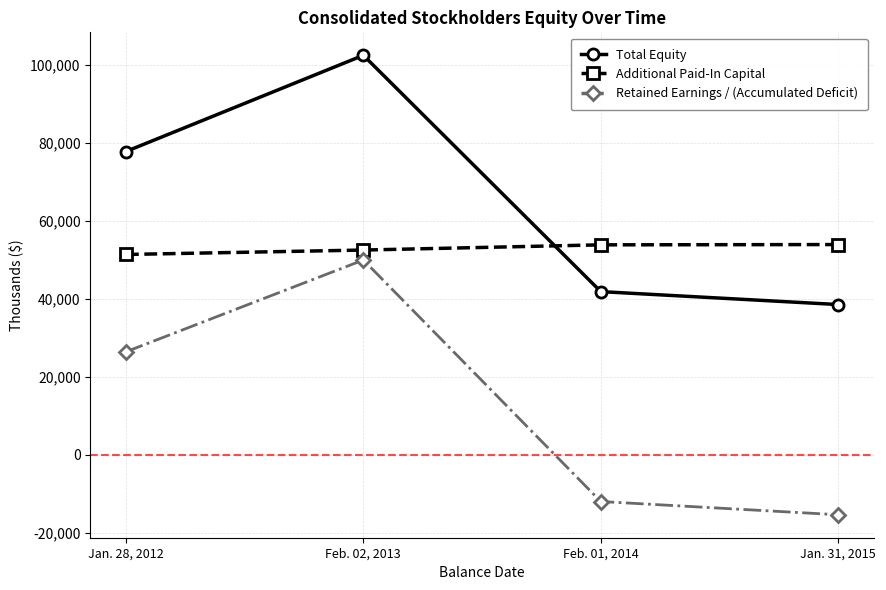

What is the difference between the maximum and minimum values in the Retained Earnings / (Accumulated Deficit) series?

65311